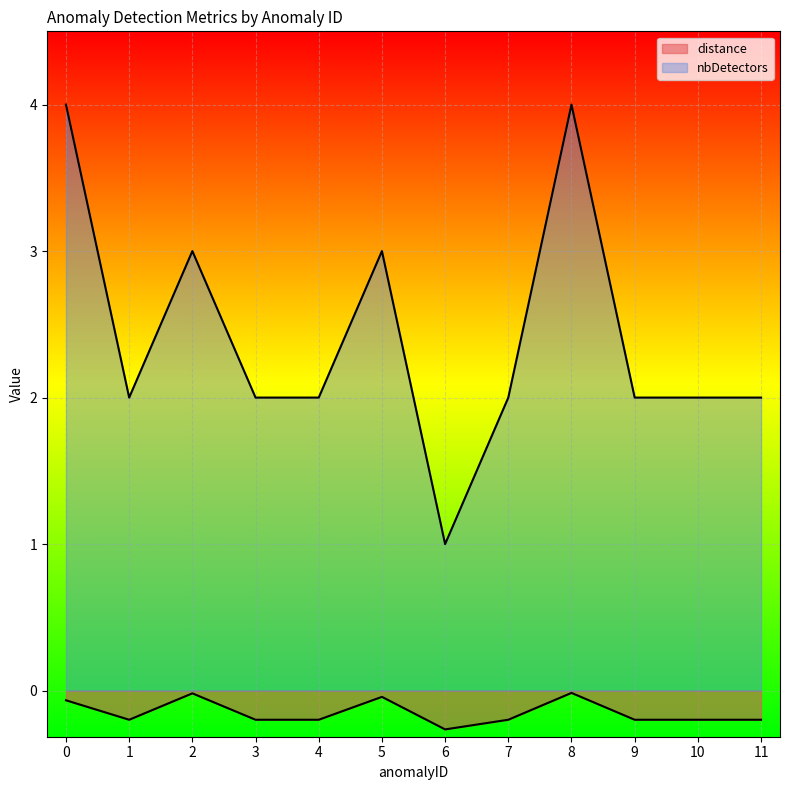

At which category is the sum across all series the highest?

8